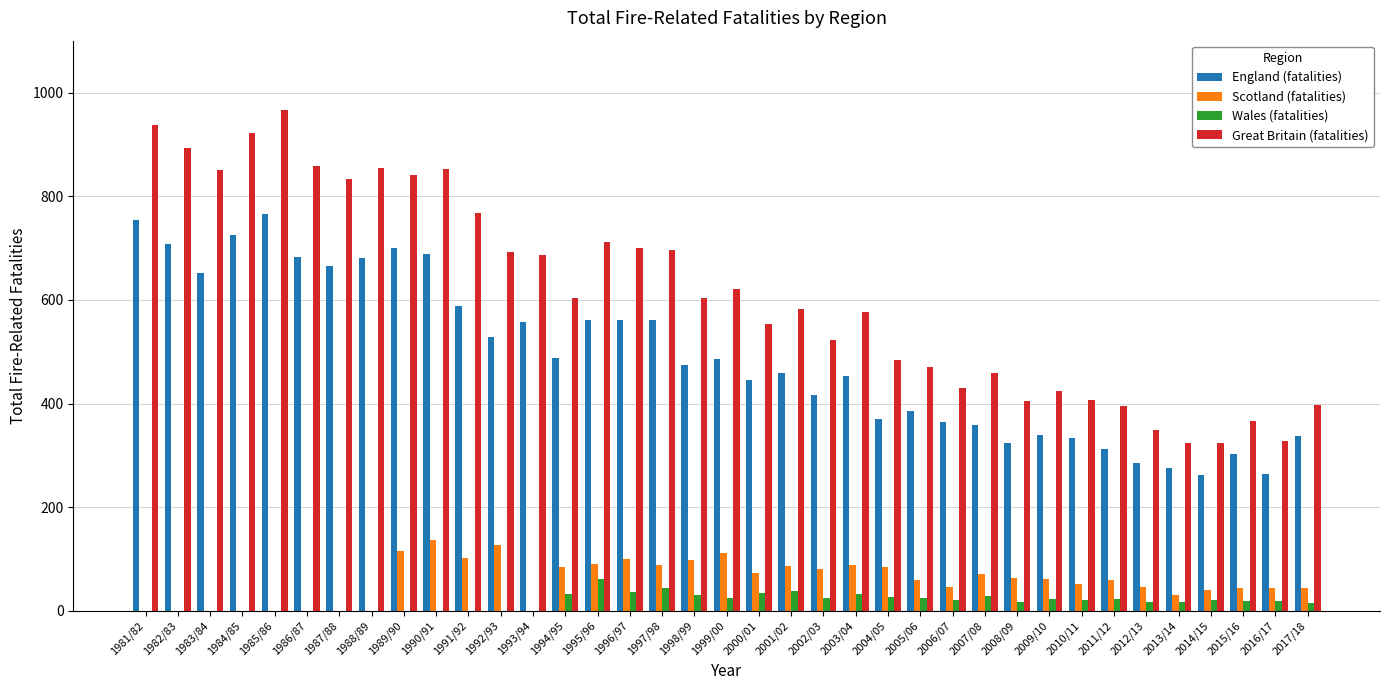

What is the sum of all England (fatalities) values?

18122